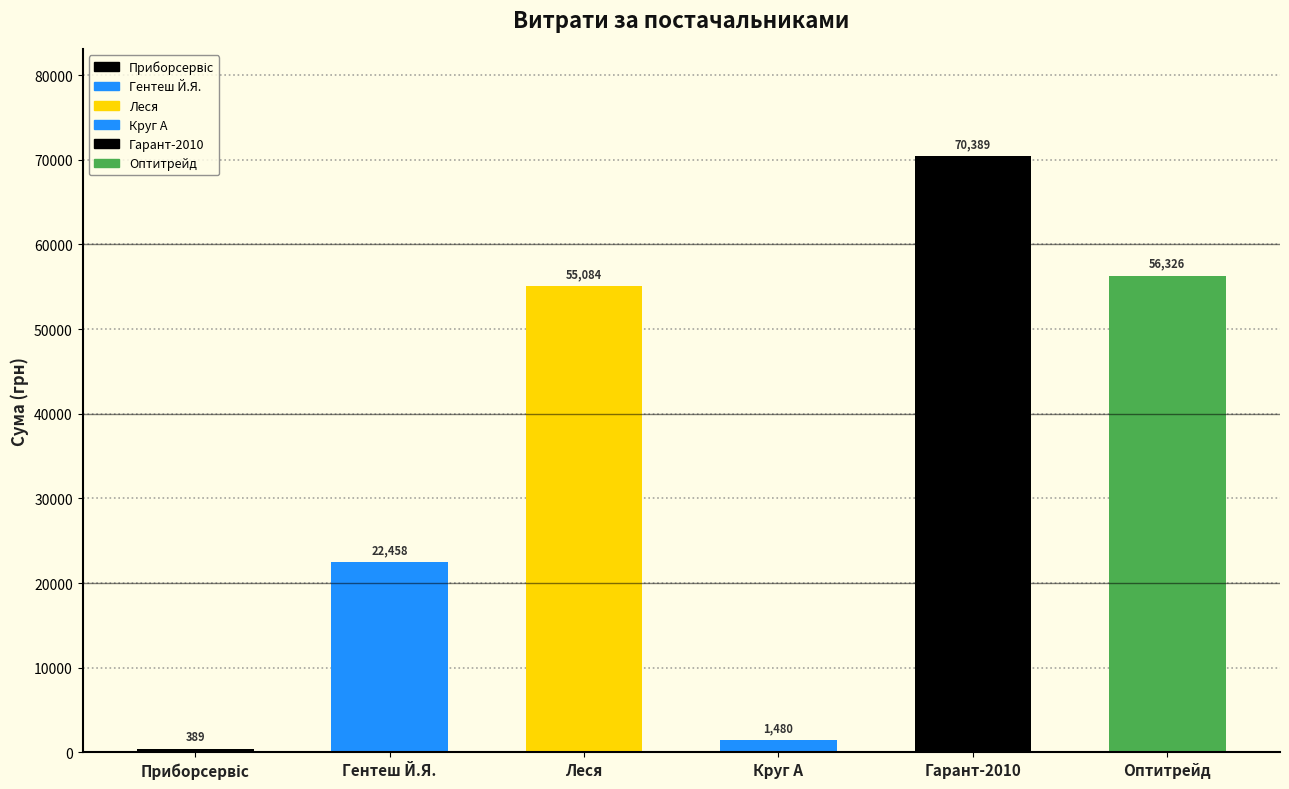

Which has a higher value, Гарант-2010 or Круг А?

Гарант-2010